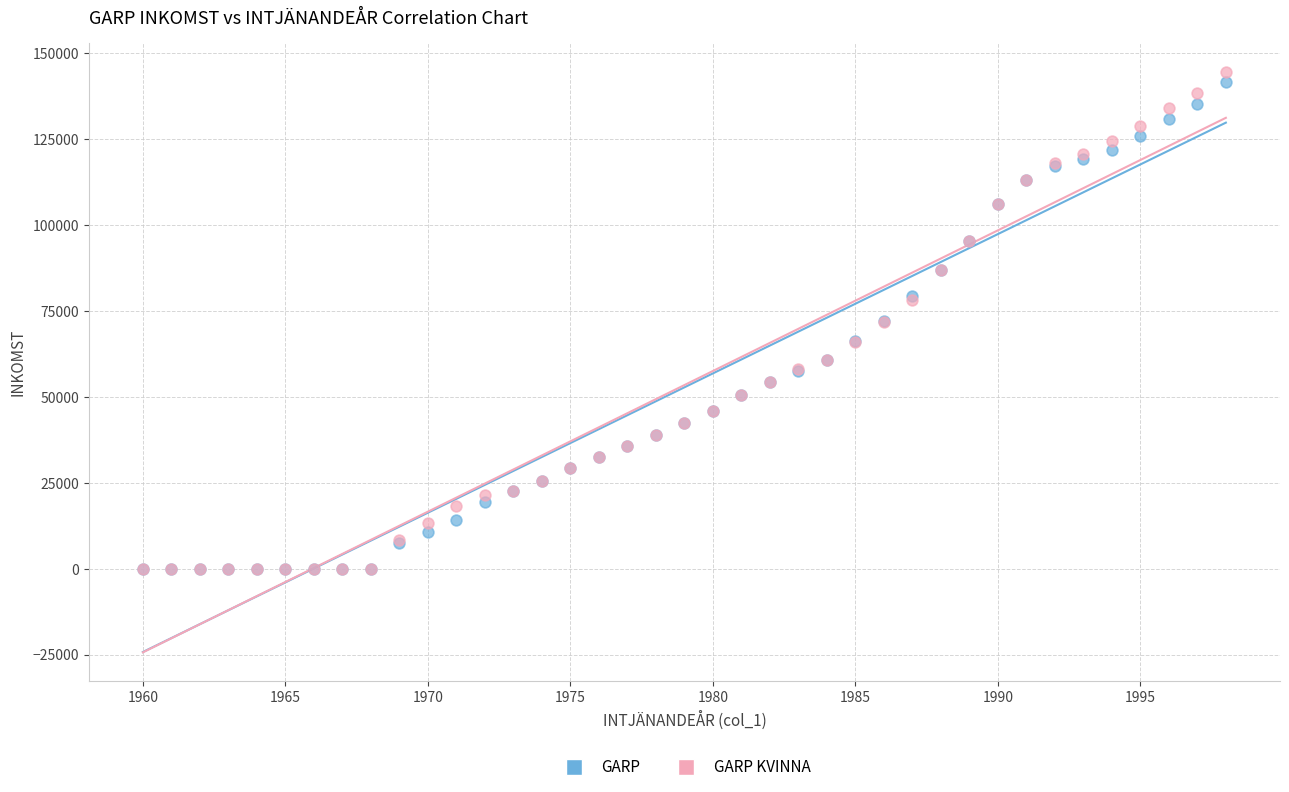

What are all the series names shown in the legend?

GARP, GARP KVINNA